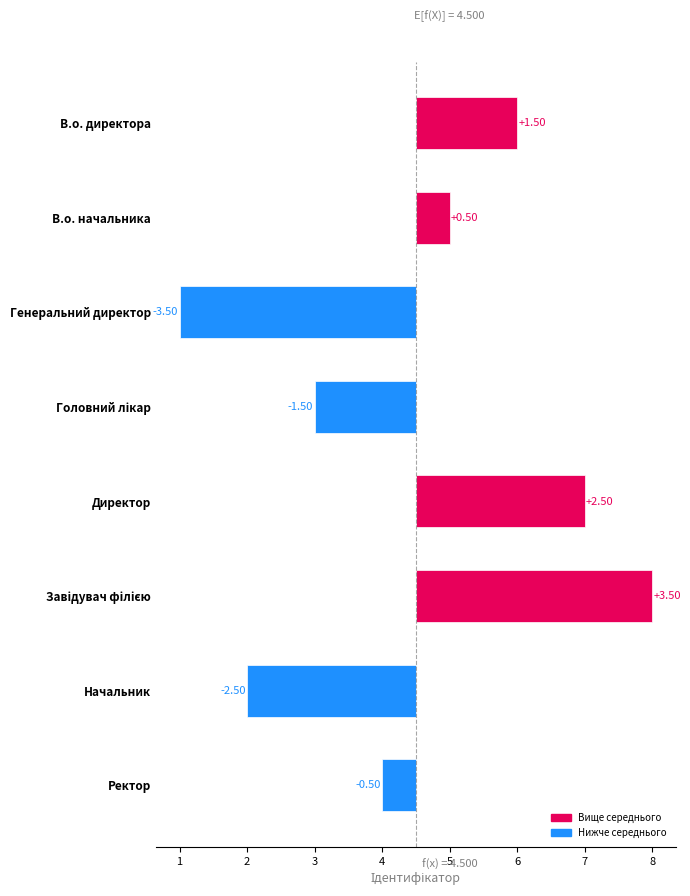

Does the chart contain any negative values?

Yes